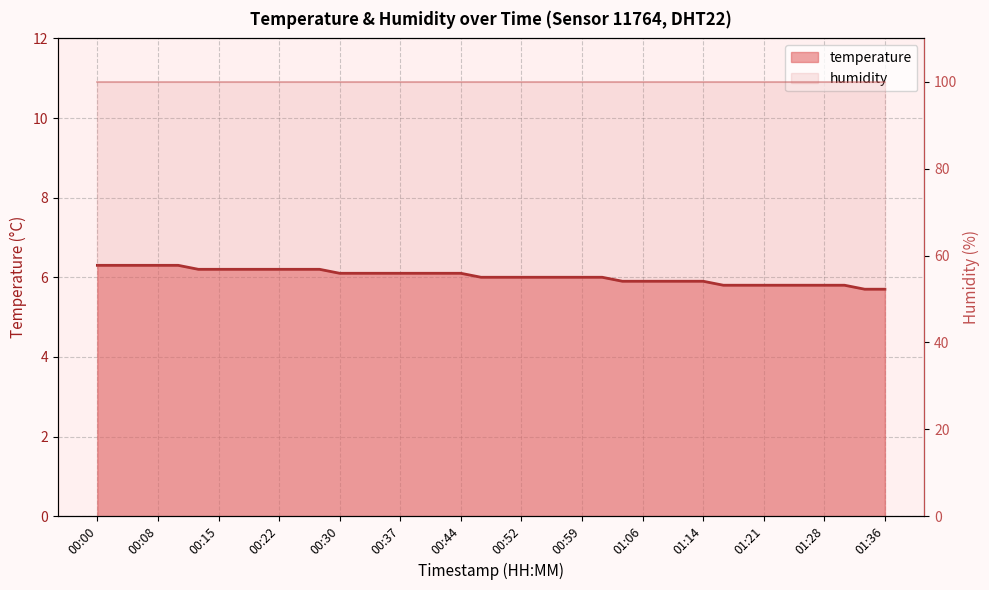

What value does the data have at 00:00?

6.3